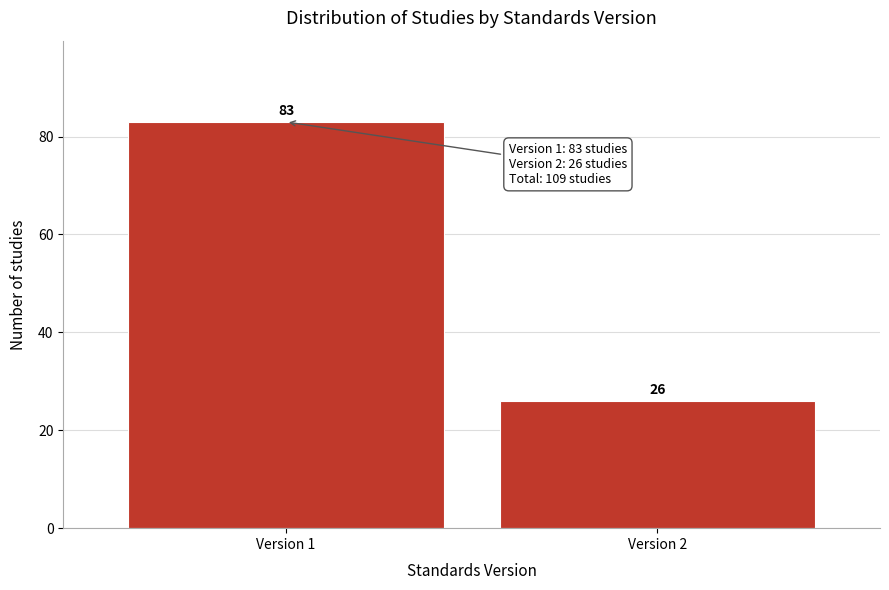

Reading right to left, transcribe all the data shown in this chart.

Version 2=26	Version 1=83